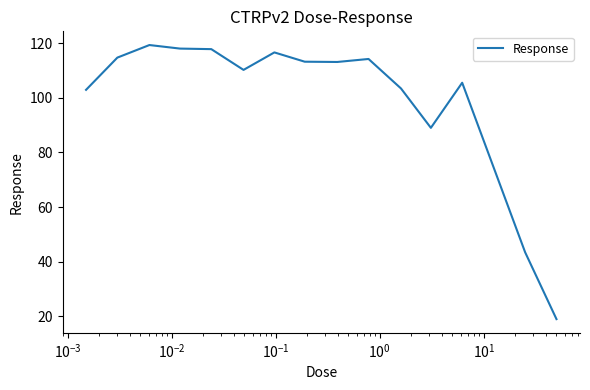

What is the maximum value shown in the chart?

119.3